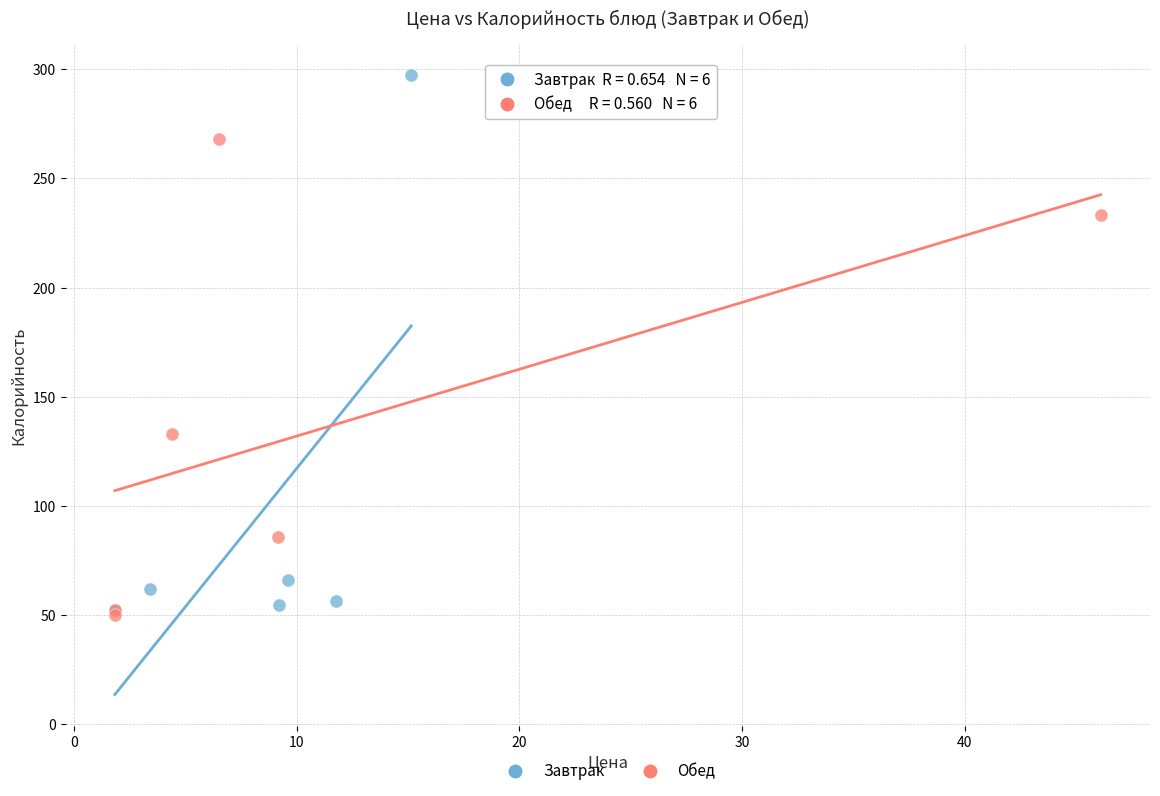

Which series reaches the maximum Y coordinate?

Завтрак